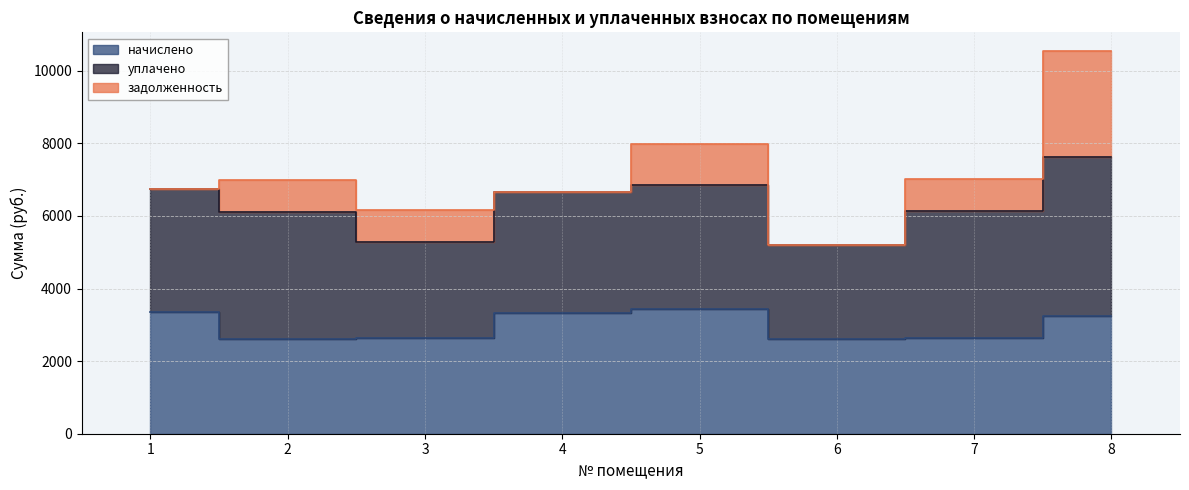

Rank the series by their maximum value, from highest to lowest.

уплачено, начислено, задолженность